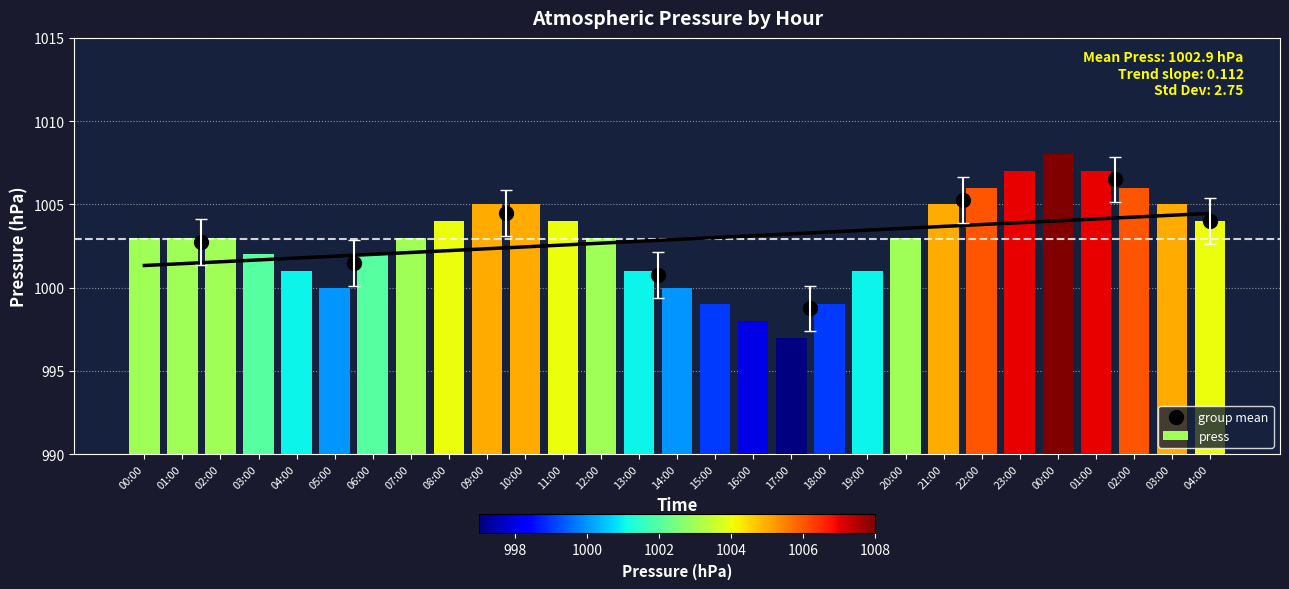

Between 16:00 and 03:00, which is larger?

03:00